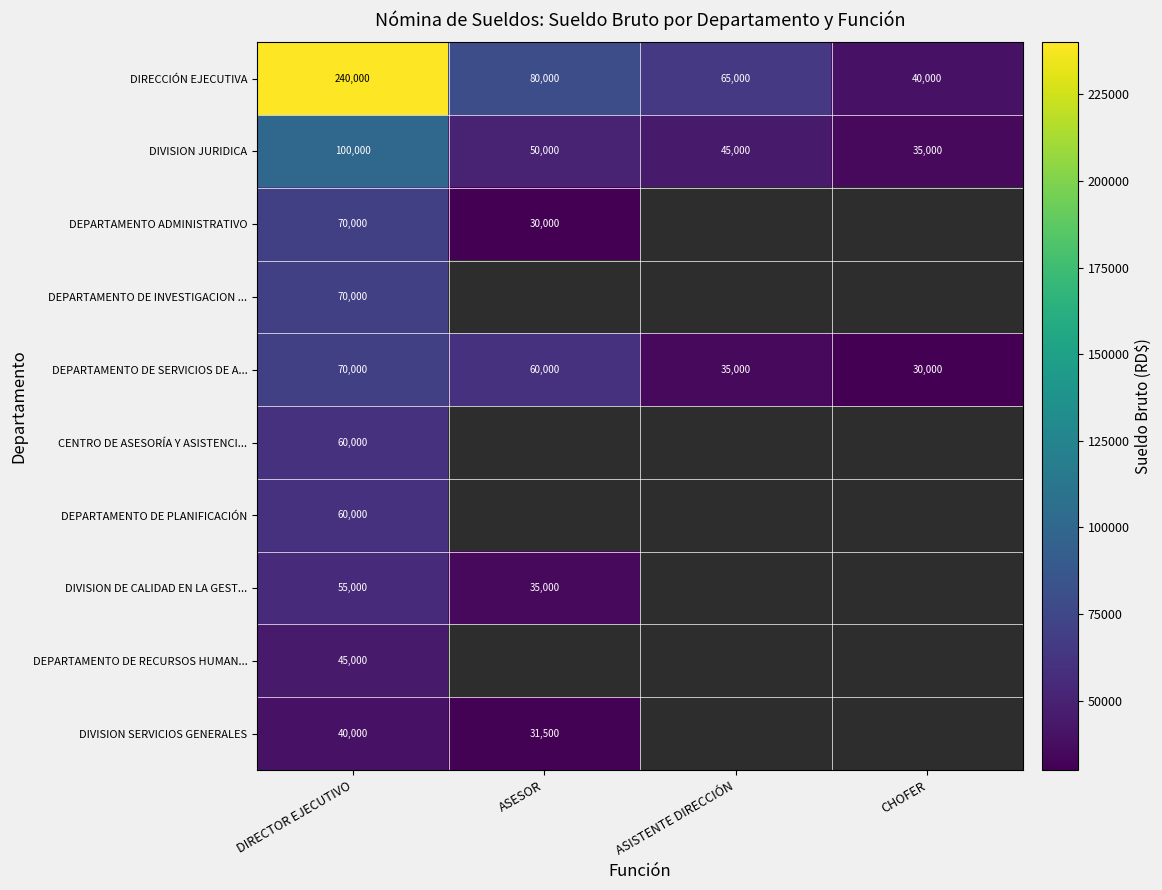

What is the difference between the maximum and minimum values in the DIVISION JURIDICA series?

65000